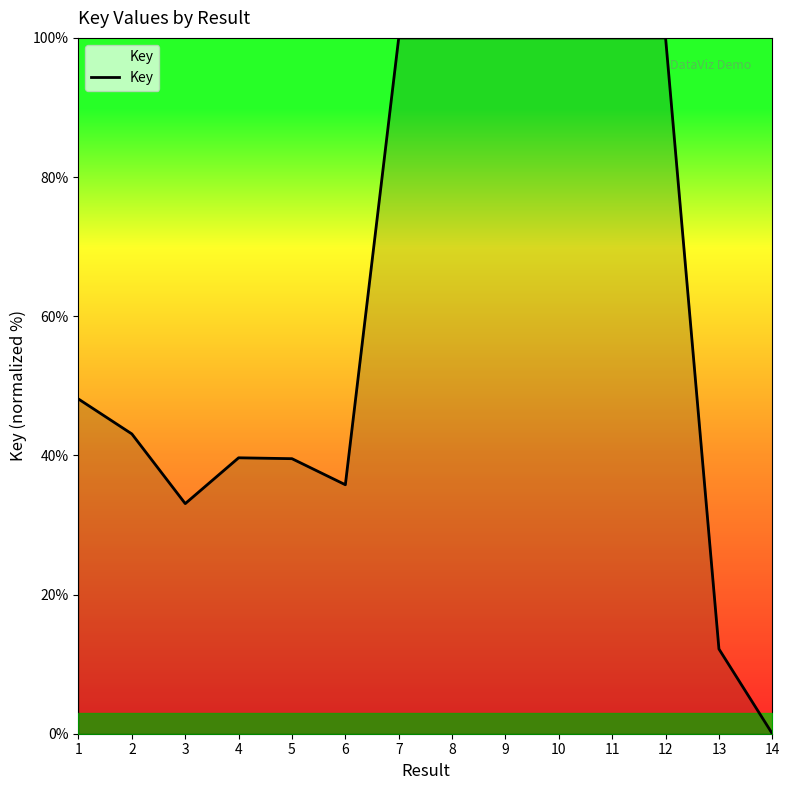

At which category does the chart reach its minimum across all series?

14